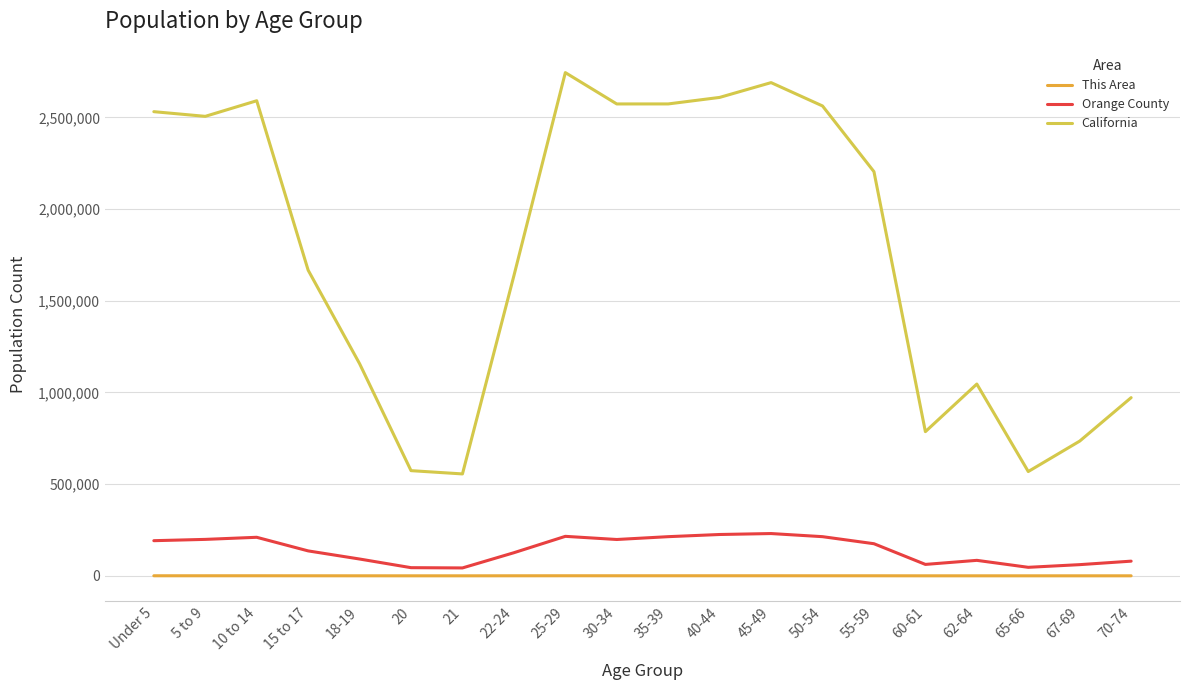

Which series has the largest range (max minus min)?

California